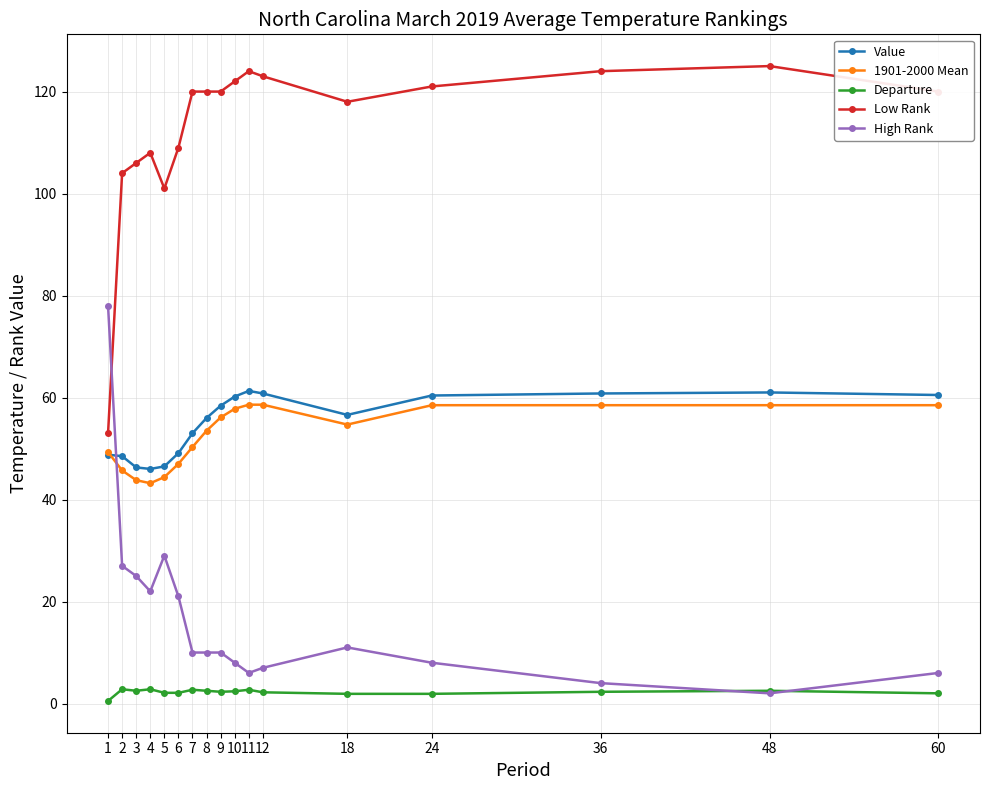

Is the value of 1901-2000 Mean at 36 greater than the value of Low Rank at 5?

No